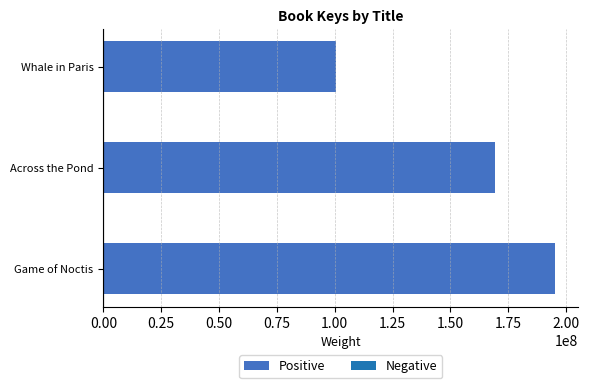

What is the difference between the maximum and minimum values?

94924756